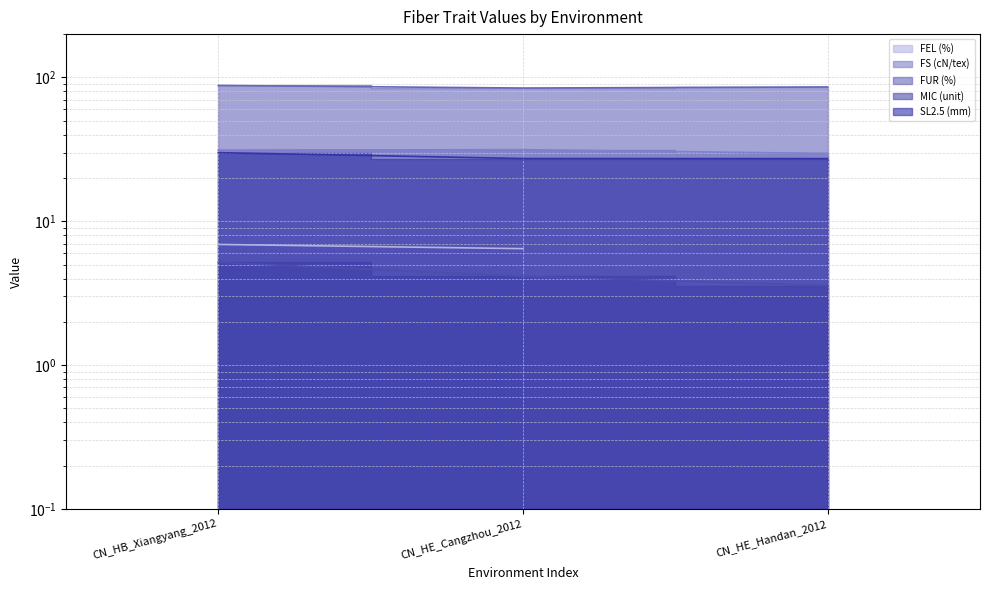

What position from the left is CN_HE_Cangzhou_2012?

2